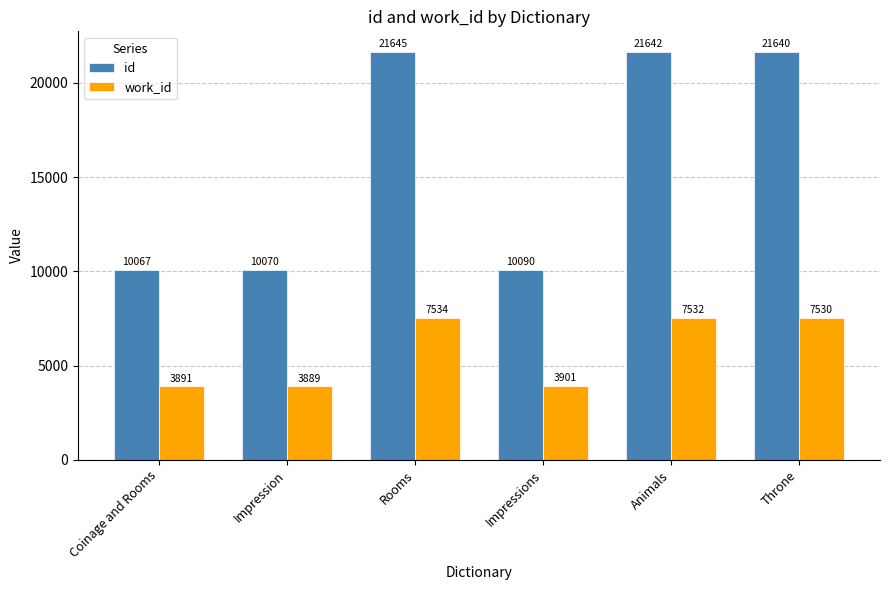

The value of id at Impressions is 10090. True or false?

True